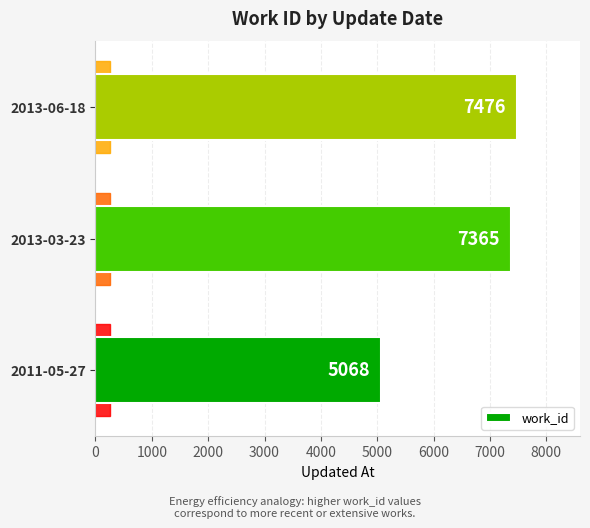

What is the change in value from 2013-03-23 to 2013-06-18?

+111